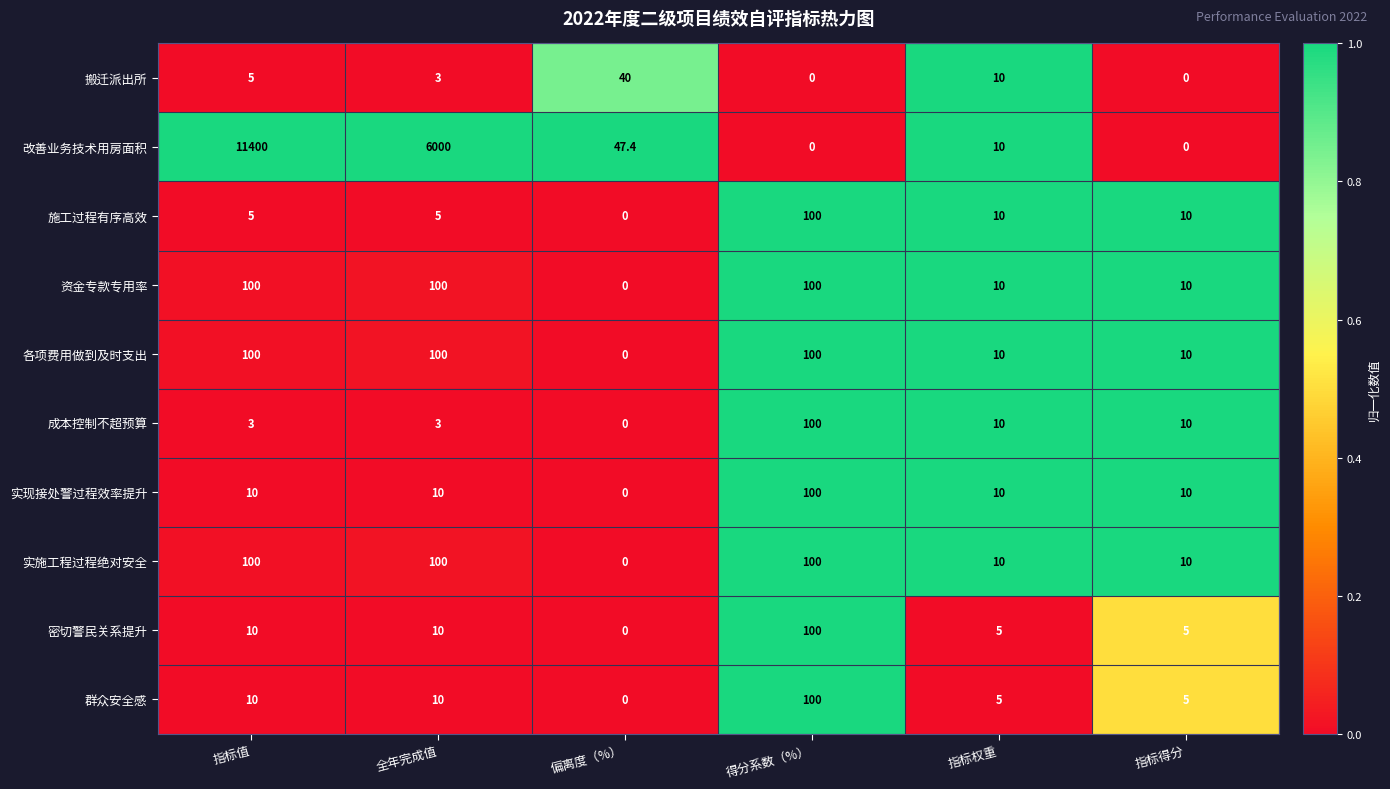

Which label corresponds to the largest value in the chart?

指标值